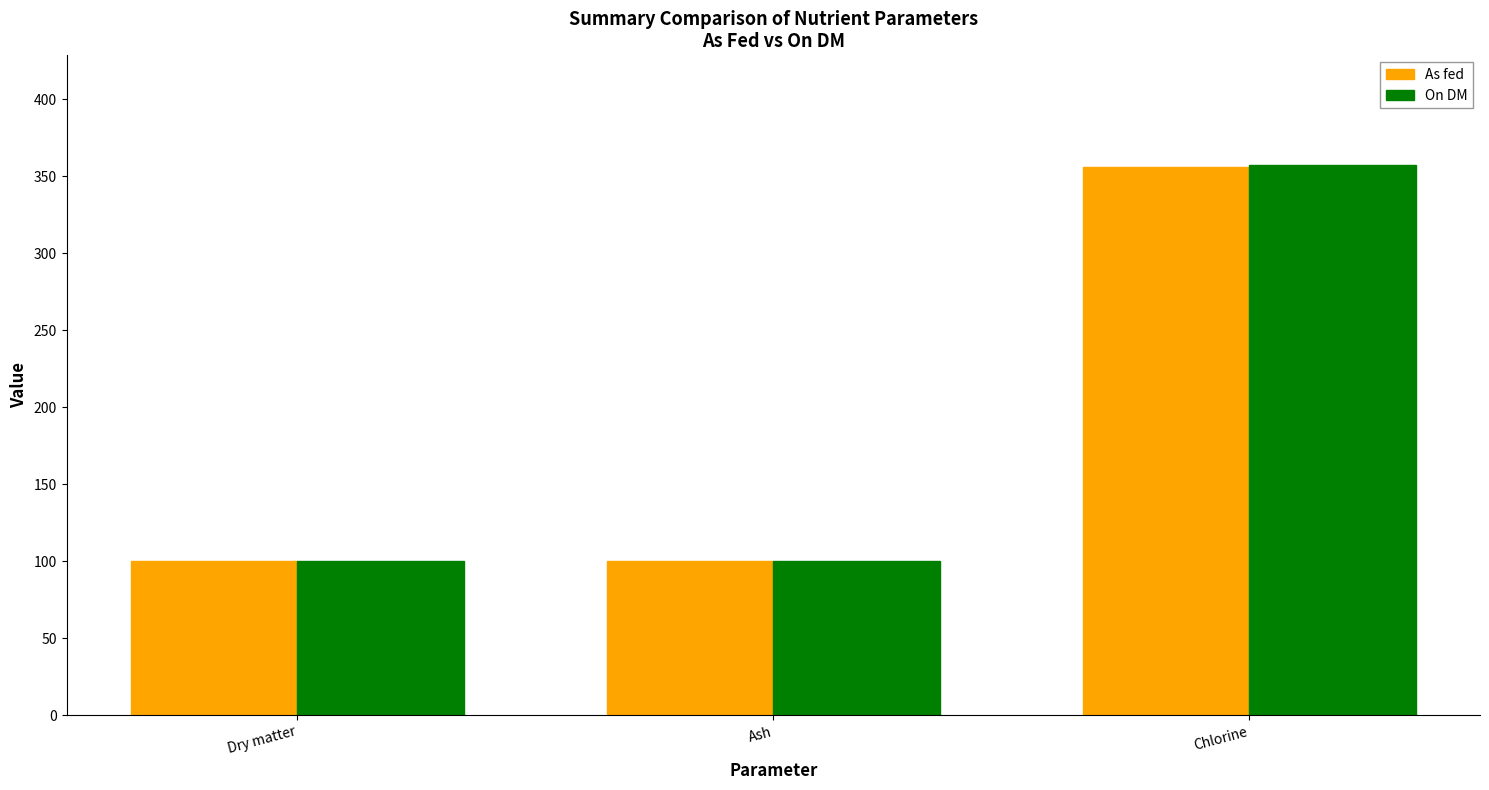

Reading left to right, transcribe all the data shown in this chart.

As fed: 99.9	99.9	356.0
On DM: 100.0	100.0	357.0